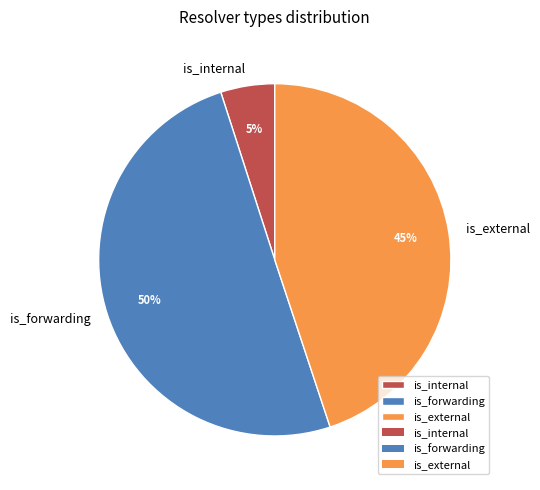

To the nearest percent, what is the difference between the largest and smallest slice percentages?

45%